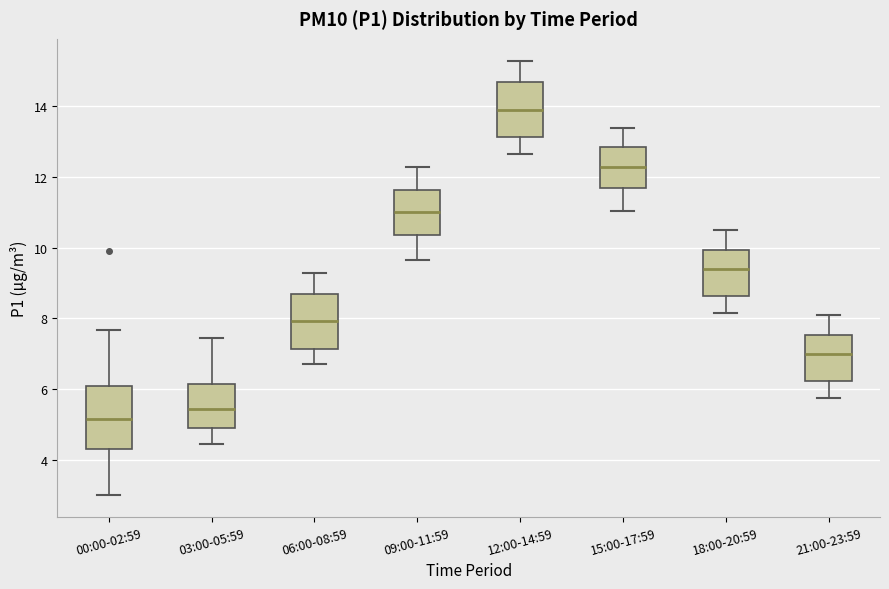

Where does the median line of the box for 12:00-14:59 sit on the y-axis? The values are not printed on the chart, so give them approximately, as read against the axis.

14.0